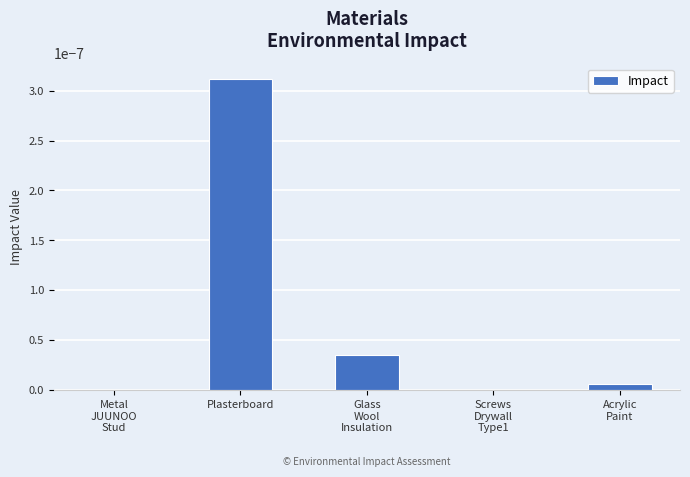

At which category does the chart reach its peak across all series?

Plasterboard